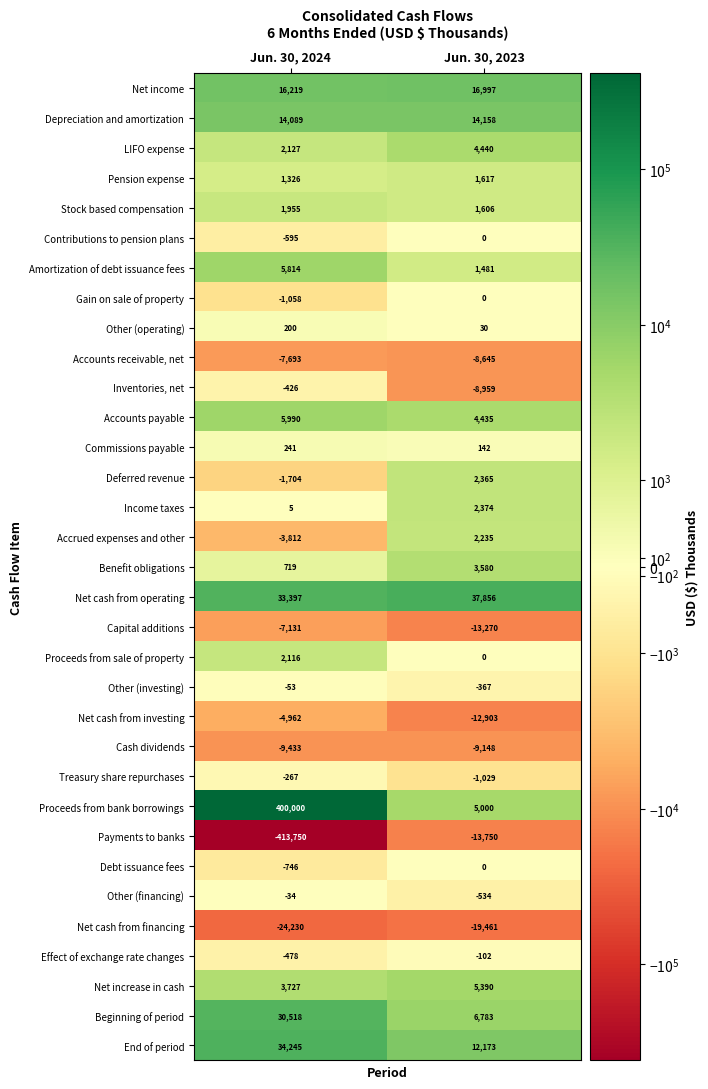

What value does the Treasury share repurchases series have at Jun. 30, 2023?

-1029